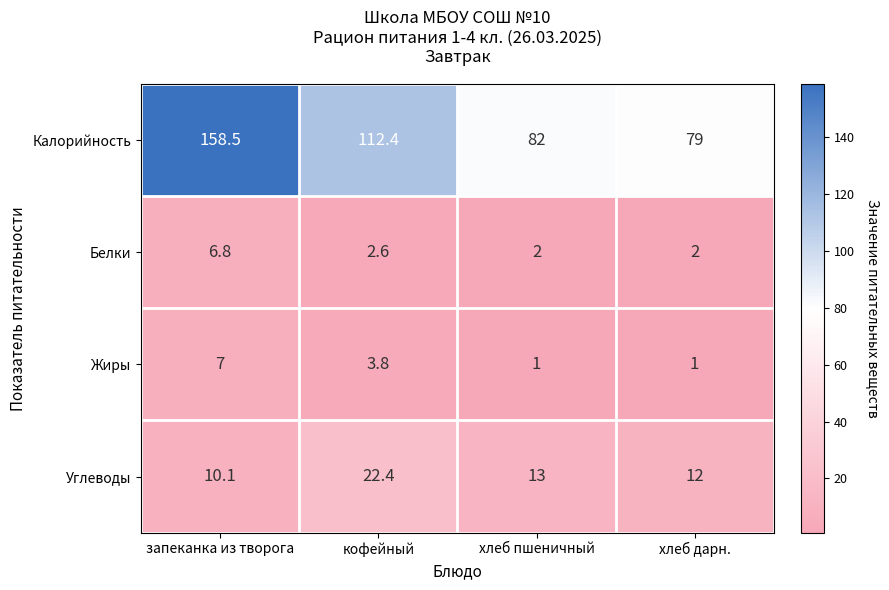

At which label is Белки closest to 4?

кофейный